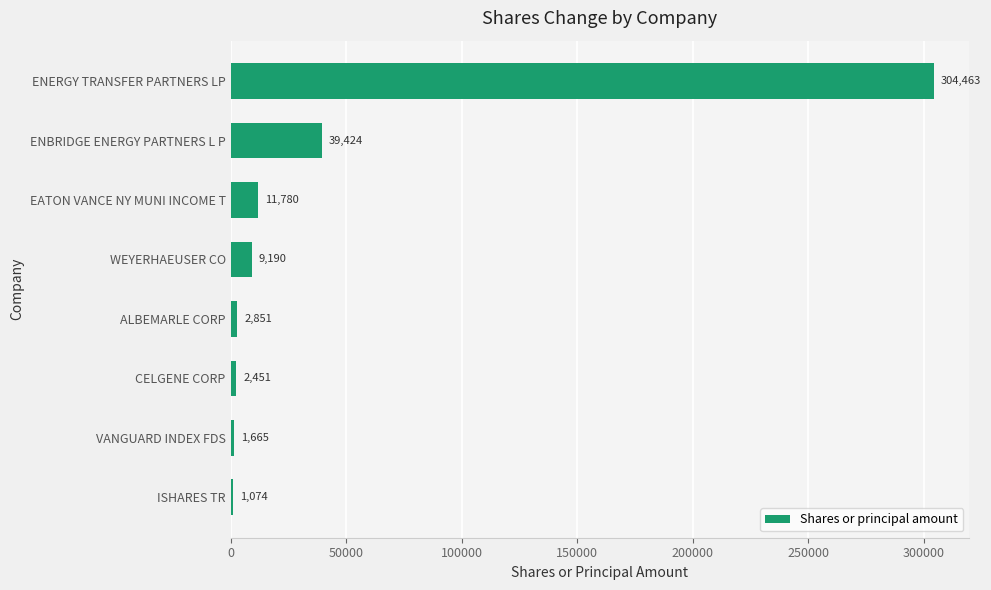

Which category has the highest value across all series?

ENERGY TRANSFER PARTNERS LP